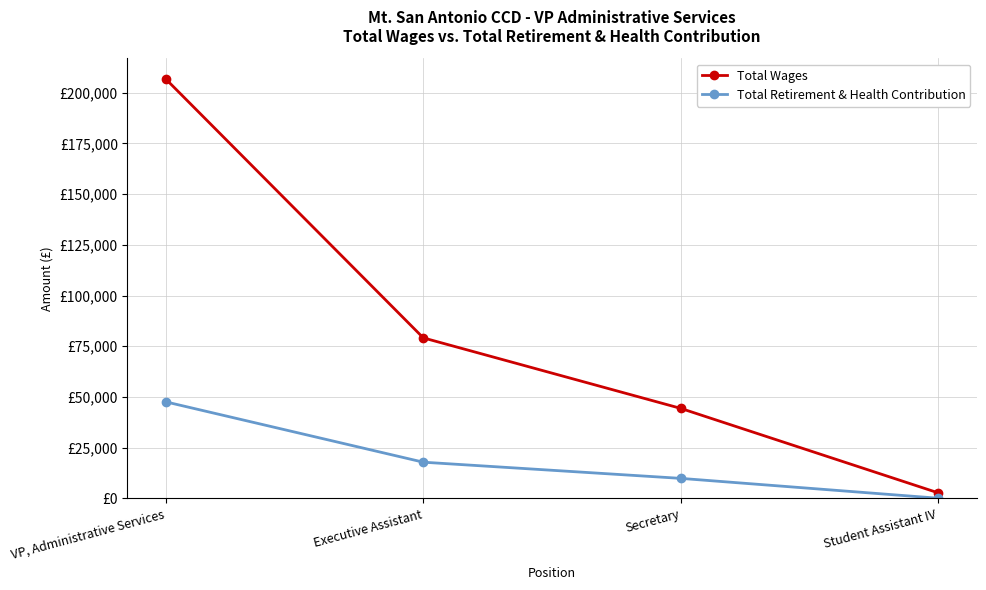

True or false: Total Wages has more than 1 interior local peaks.

False